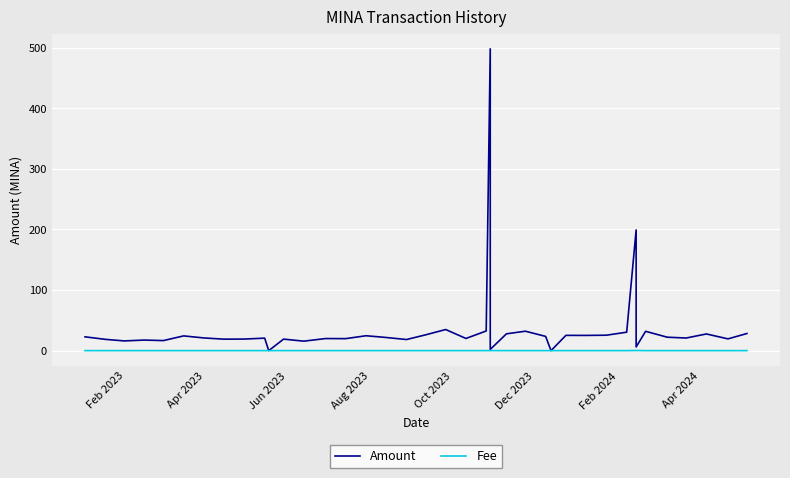

True or false: Amount has more than 0 interior local peaks.

True